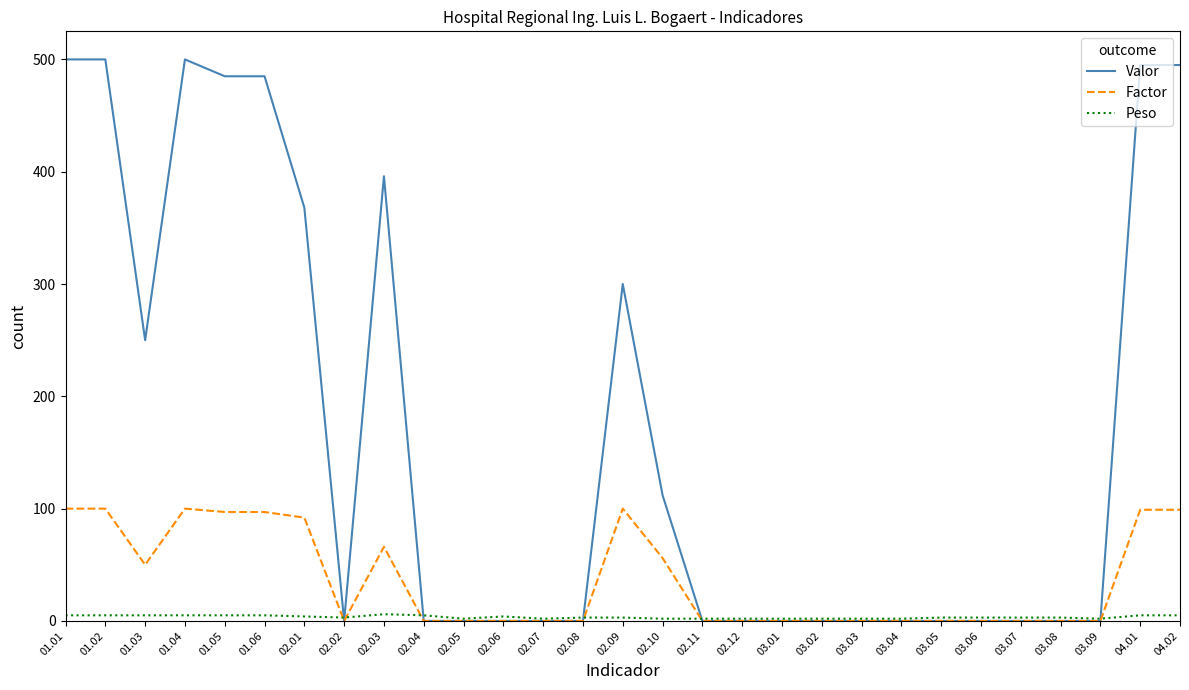

What is the lowest value of the Peso series?

2